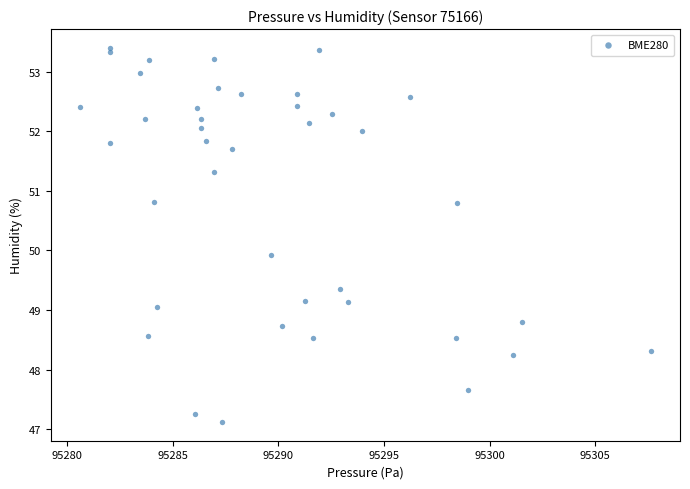

What is the range of Y values (max minus min)?

6.3